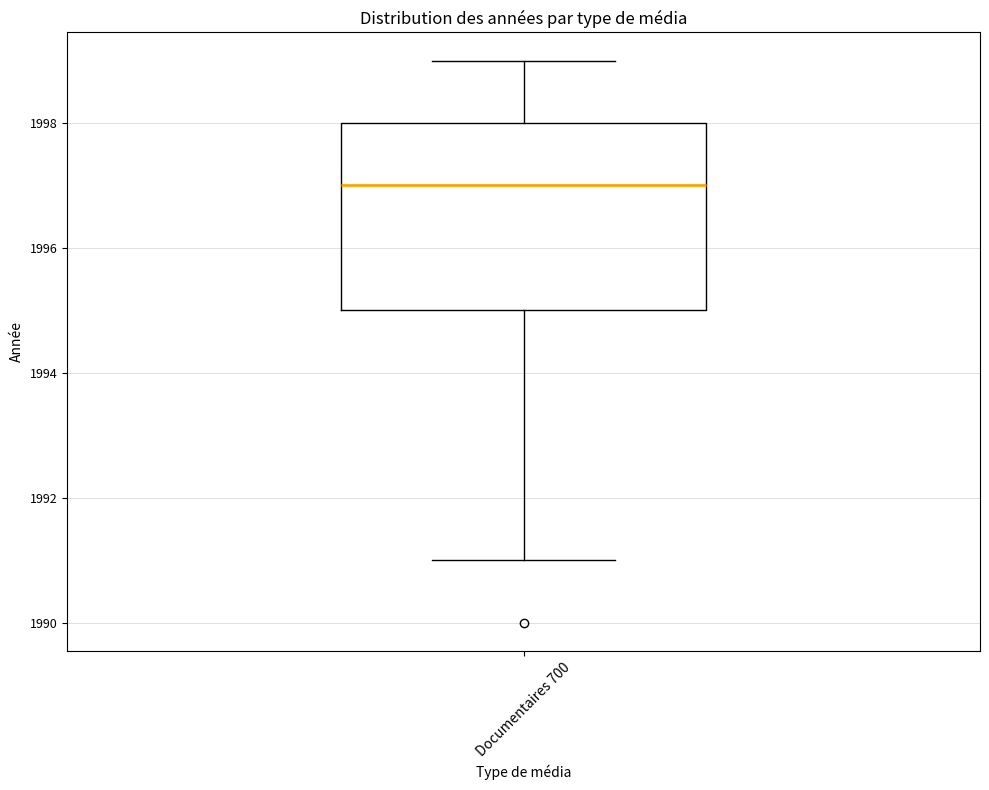

Where is the upper edge of the box for Documentaires 700 on the y-axis? The values are not printed on the chart, so give them approximately, as read against the axis.

1998